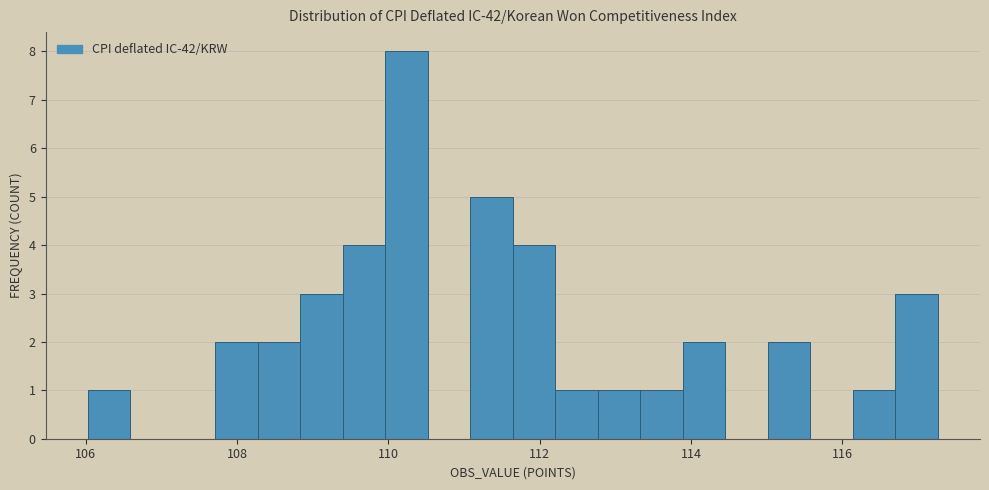

Around what value on the x-axis is the tallest bar? Give the approximate position of its centre, as read against the axis.

110.2